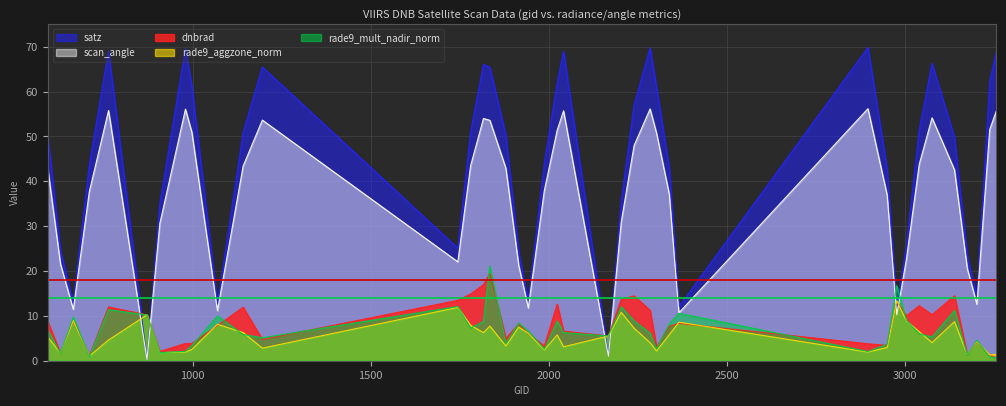

Which series has the largest total across all categories?

satz